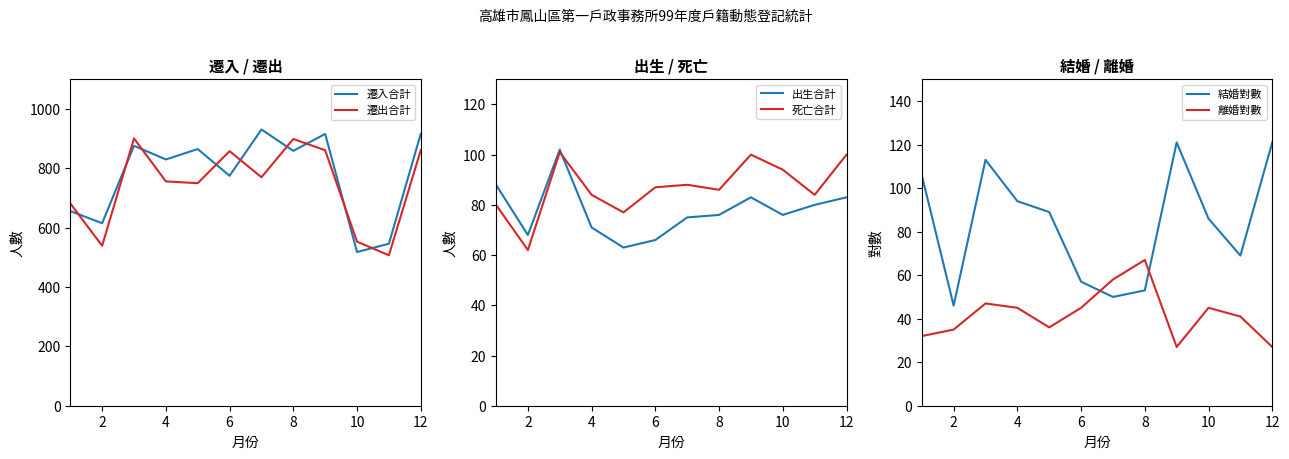

Which series ends up on top after the final intersection of 遷入合計 and 遷出合計?

遷入合計